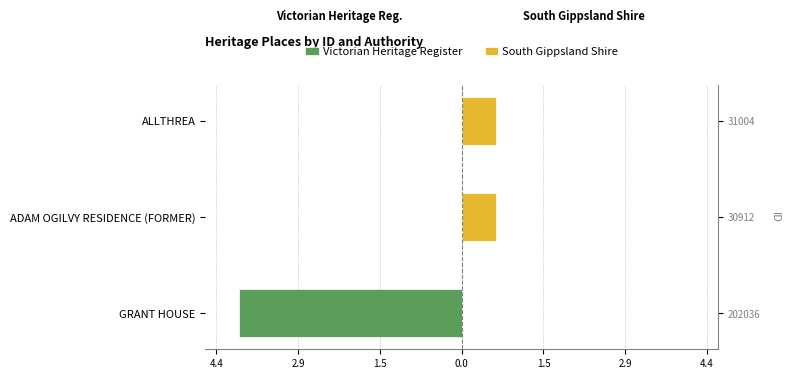

Between ALLTHREA and GRANT HOUSE, which is larger?

ALLTHREA